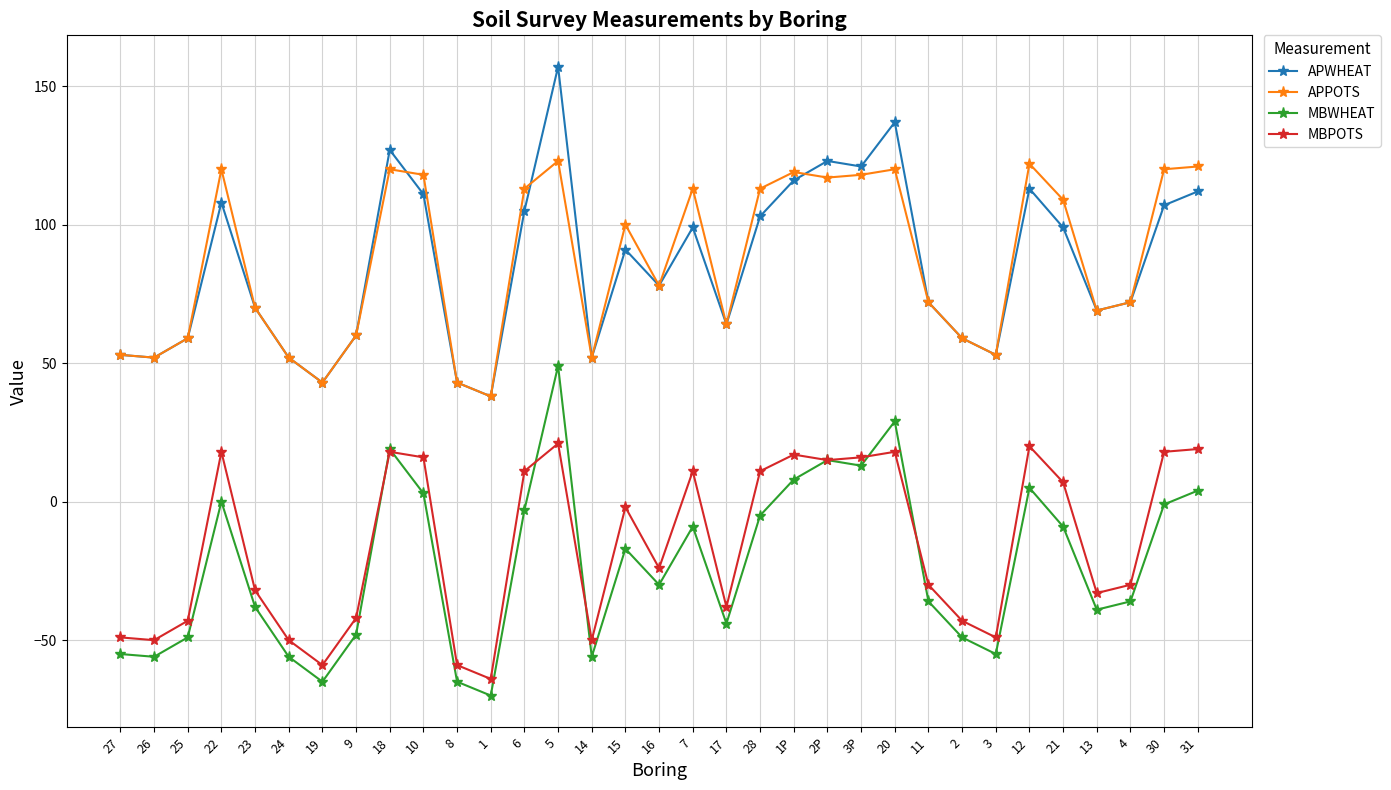

At which label does APWHEAT reach its minimum?

1